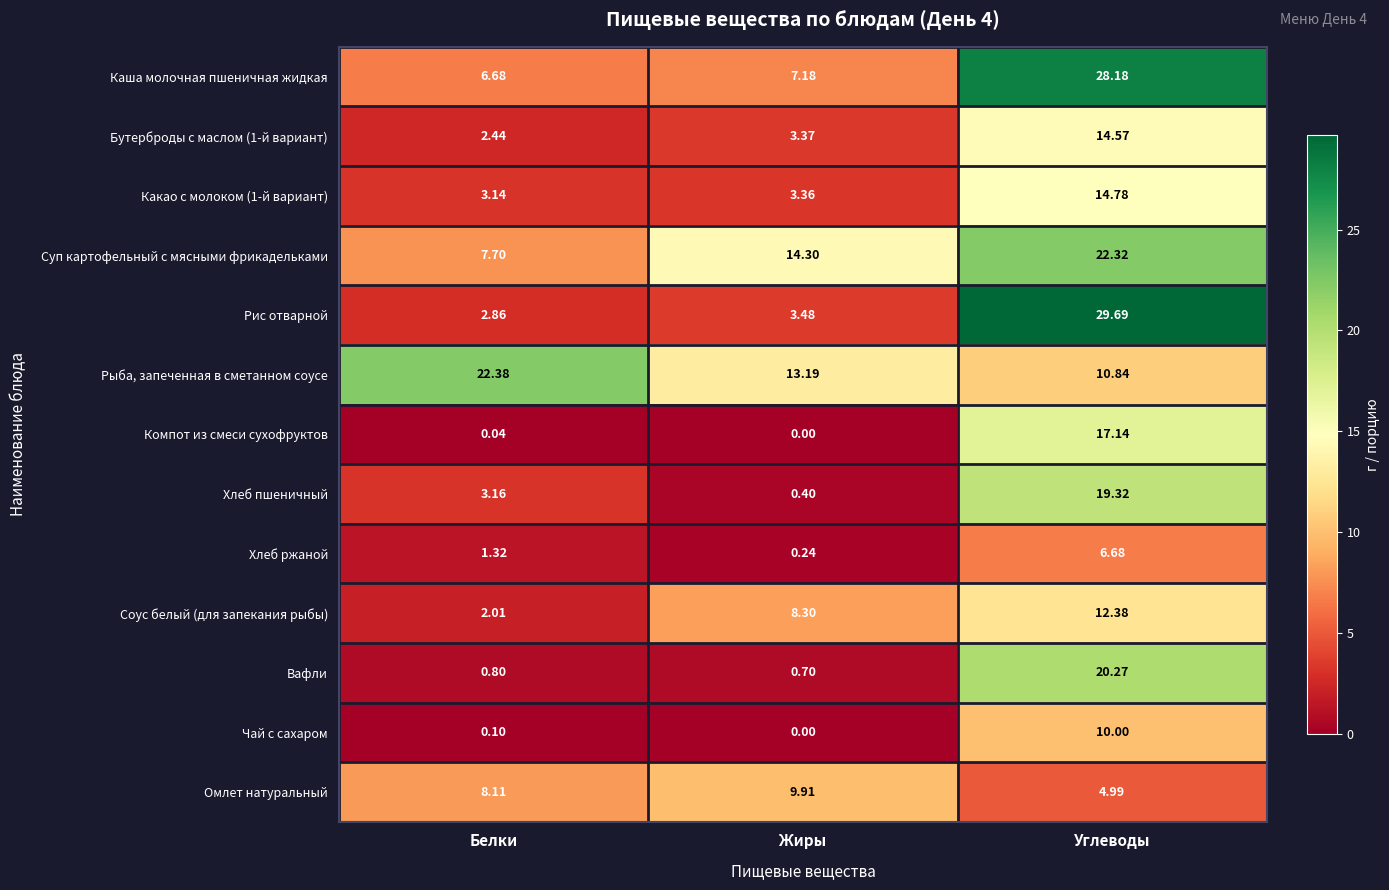

At which label is Хлеб пшеничный closest to 9?

Белки